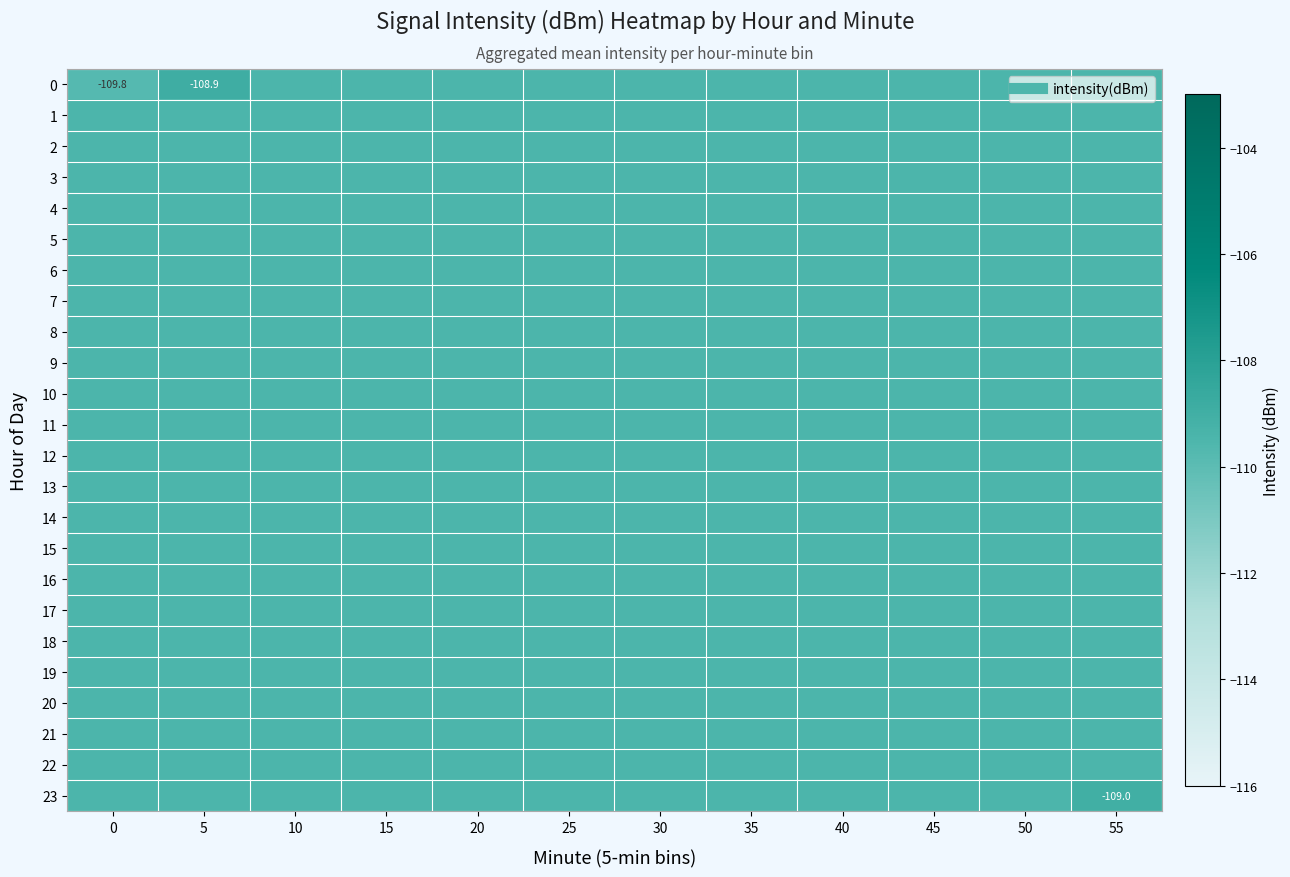

Is the value of row_16 at 35 greater than the value of row_6 at 20?

No